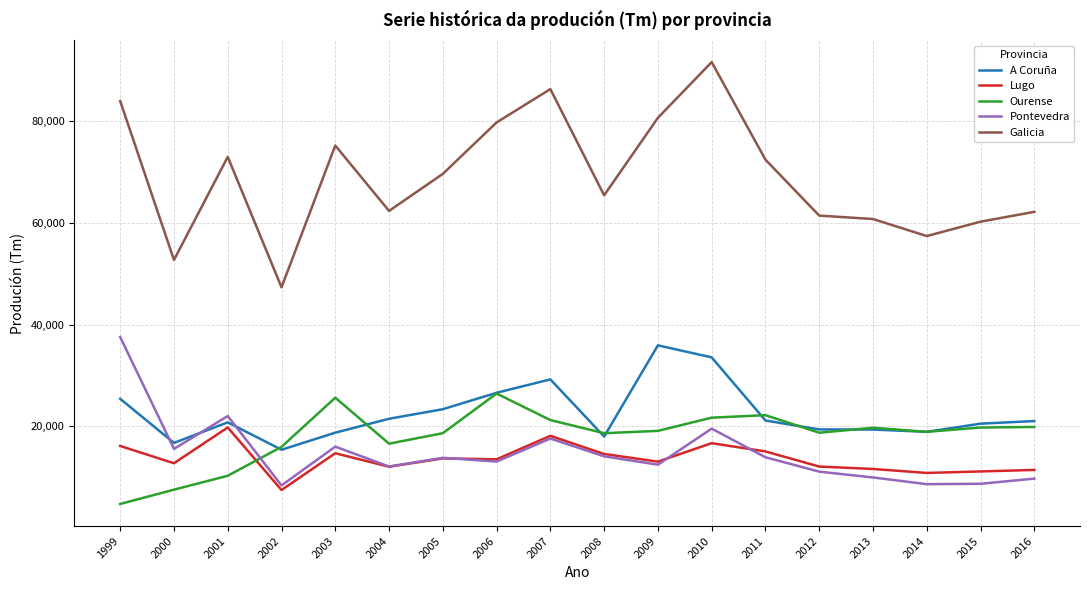

Which series changed the most between 2011 and 2015?

Galicia